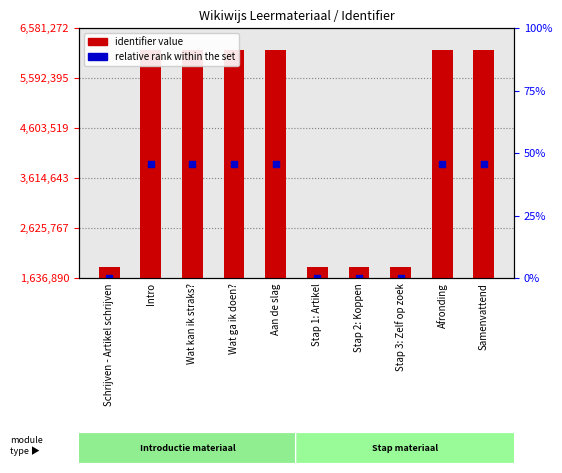

Which series has the widest spread of Y values?

identifier value